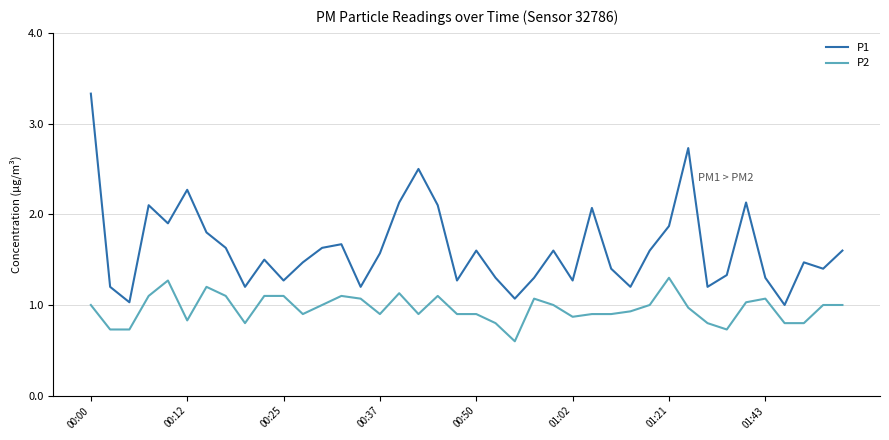

What is the minimum value for P1?

1.0